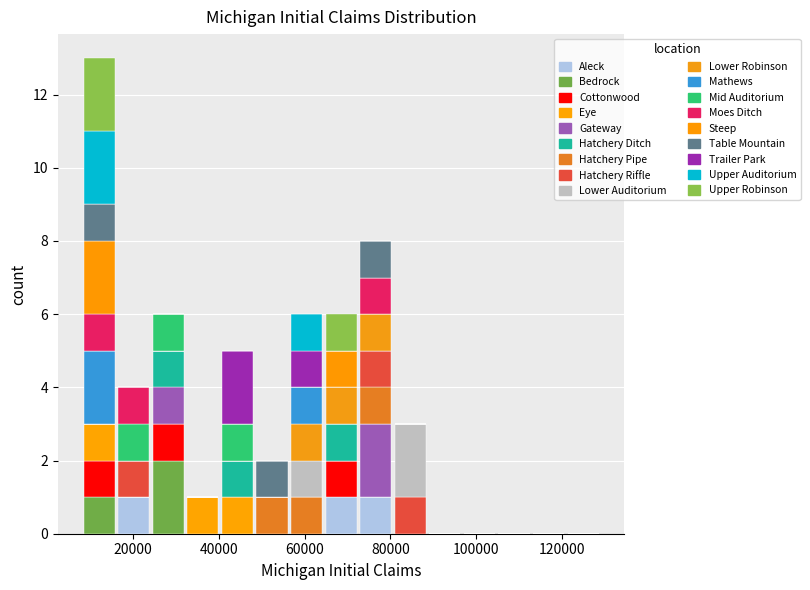

Reading left to right, transcribe this chart: for each stacked bar, give the range it covers on the x-axis and its total height. Neither the bar edges nor the heights are printed on the chart, so give them approximately, as read against the axes.

8000 to 16000: 13
16000 to 24000: 4
24000 to 32000: 6
32000 to 40000: 1
40000 to 48000: 5
48000 to 56000: 2
56000 to 64000: 6
64000 to 72000: 6
72000 to 80000: 8
80000 to 88000: 3
88000 to 96000: 0
96000 to 104000: 0
104000 to 112000: 0
112000 to 120000: 0
120000 to 130000: 0